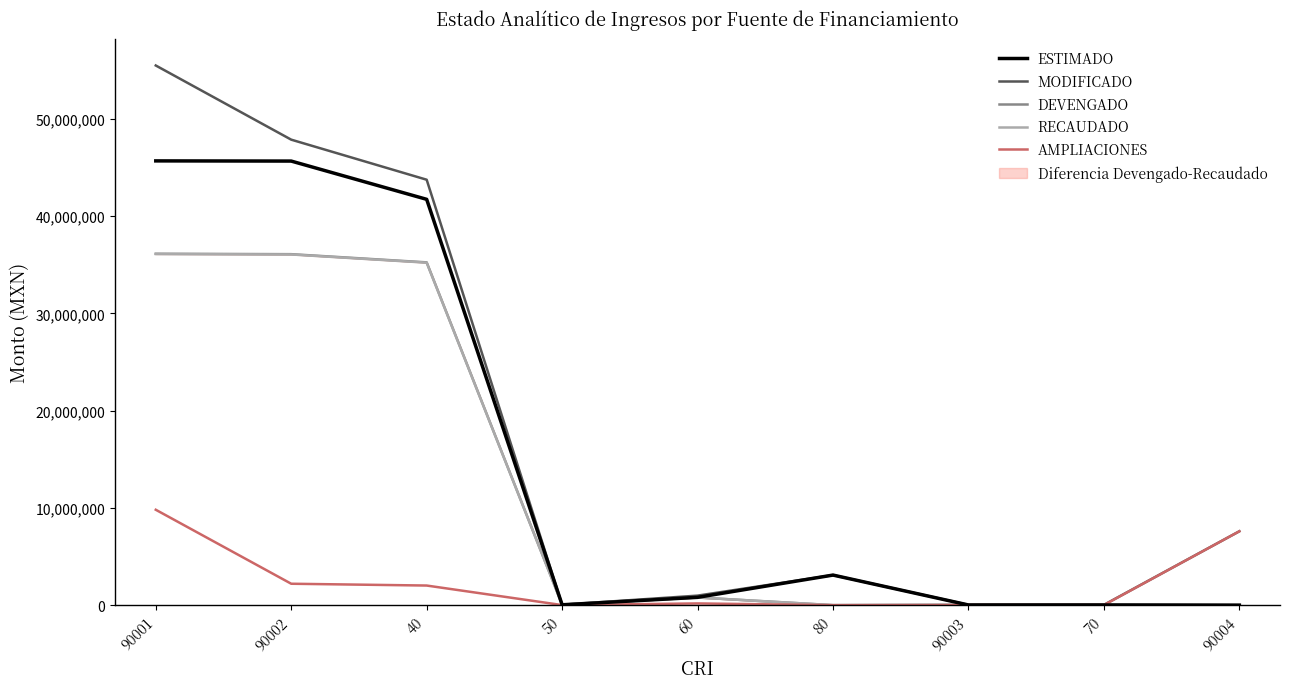

The AMPLIACIONES series shows 9809970.0 at 90001. True or false?

True